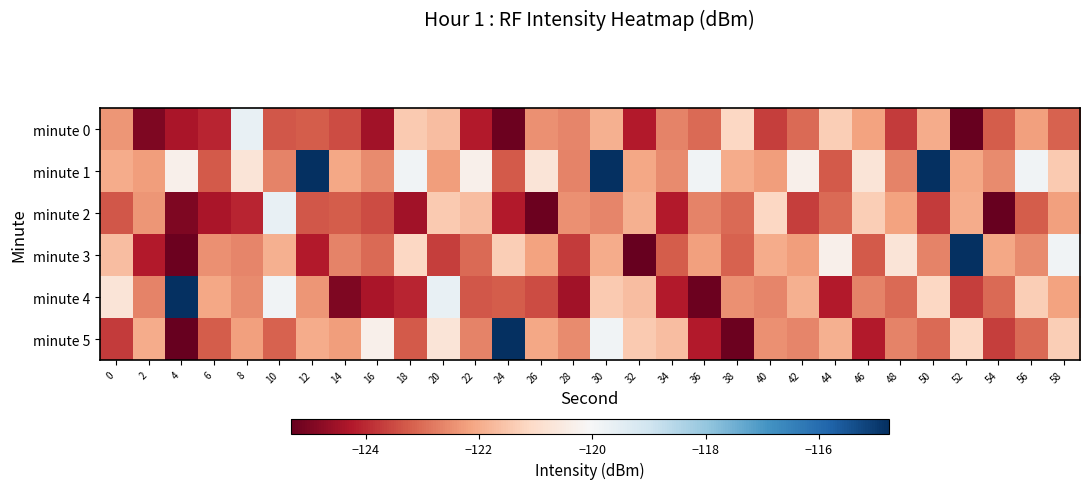

What is the difference between the highest and lowest values at 58?

3.3